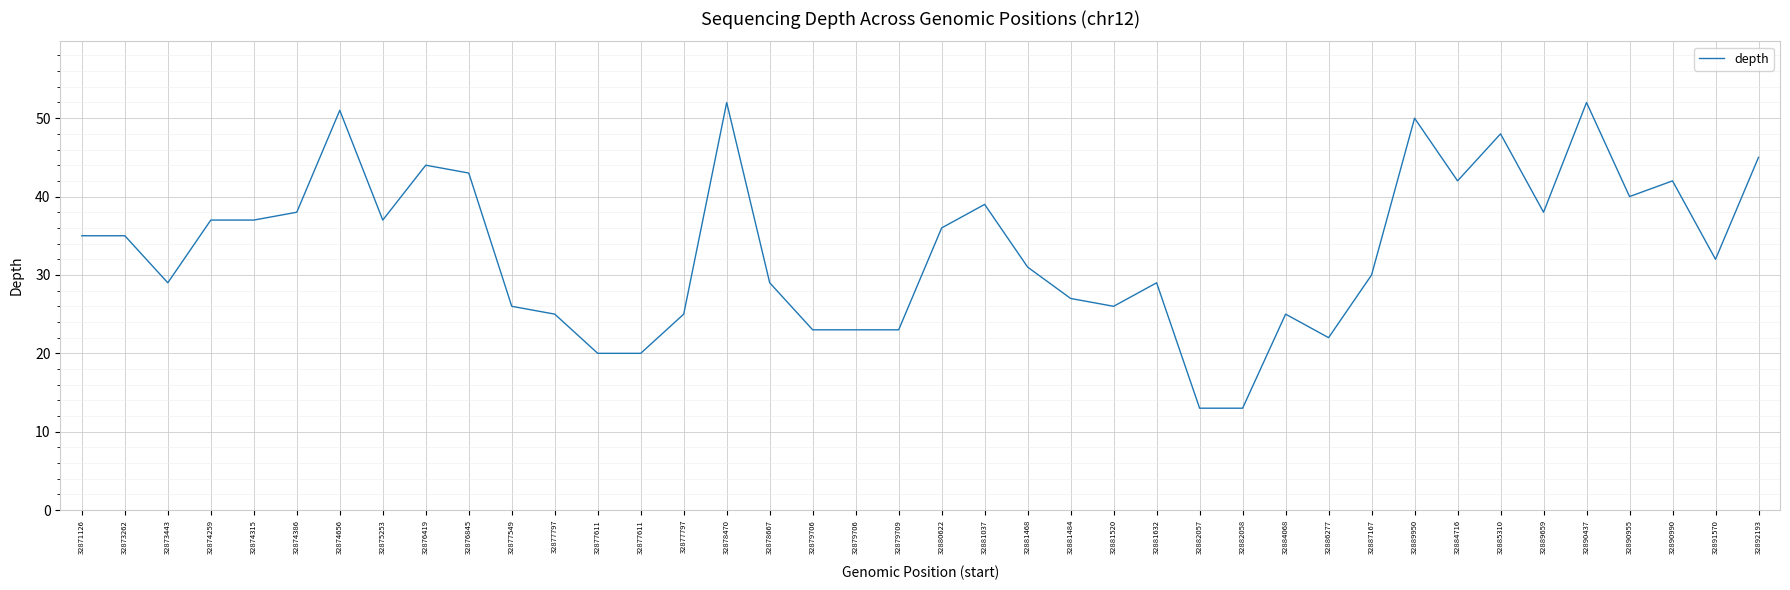

List the labels in order of value, largest first.

32878470, 32890437, 32874656, 32889950, 32885310, 32892193, 32876419, 32876845, 32884716, 32890990, 32890955, 32881037, 32874386, 32889659, 32874259, 32874315, 32875253, 32880622, 32871126, 32873262, 32891570, 32881468, 32887167, 32873443, 32878667, 32881632, 32881484, 32877549, 32881520, 32877797, 32877797, 32884068, 32879706, 32879706, 32879709, 32886277, 32877611, 32877611, 32882057, 32882058